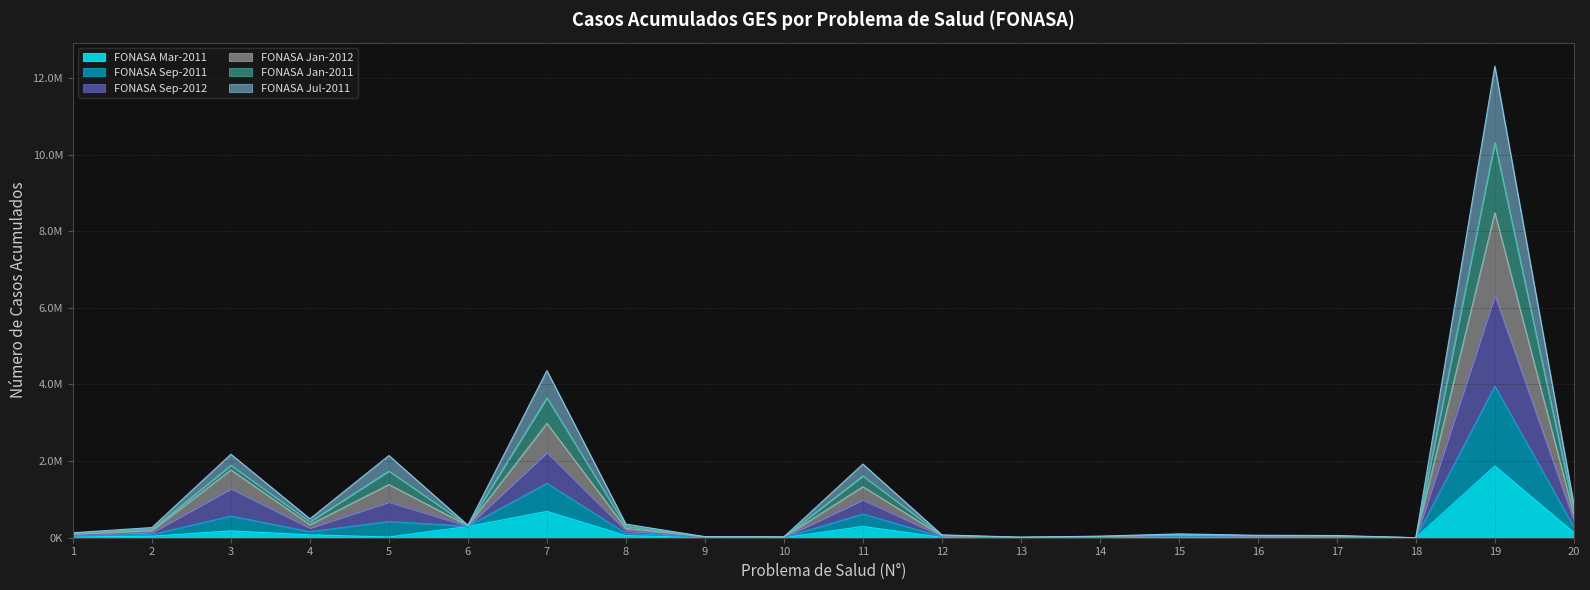

List the labels in order of FONASA Sep-2012 value, smallest first.

18, 13, 10, 9, 14, 17, 16, 12, 15, 1, 2, 8, 6, 4, 20, 11, 5, 3, 7, 19